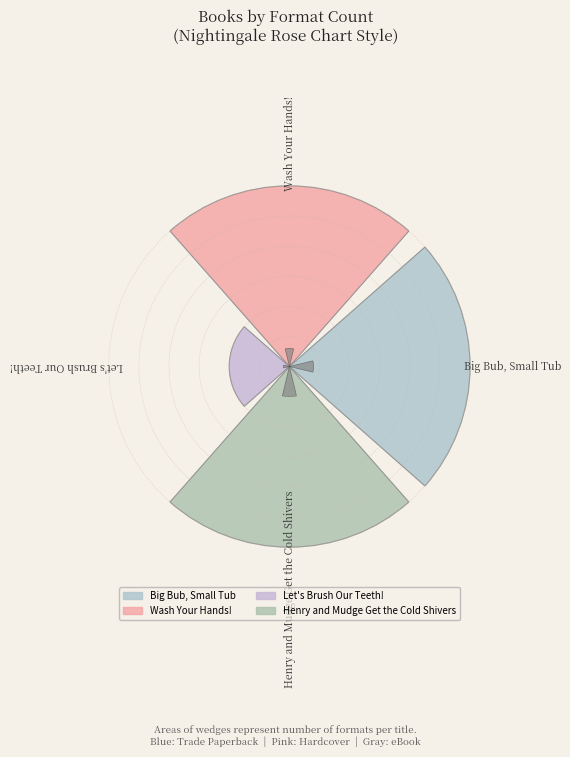

To the nearest percent, what is the combined percentage of Let's Brush Our Teeth! and Henry and Mudge Get the Cold Shivers?

40%